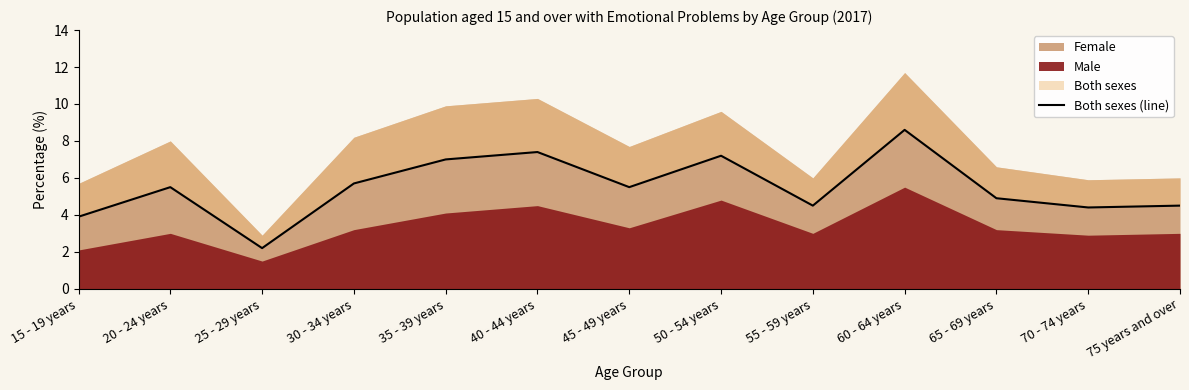

Reading left to right, list all the values displayed in this chart.

3.9	5.5	2.2	5.7	7.0	7.4	5.5	7.2	4.5	8.6	4.9	4.4	4.5